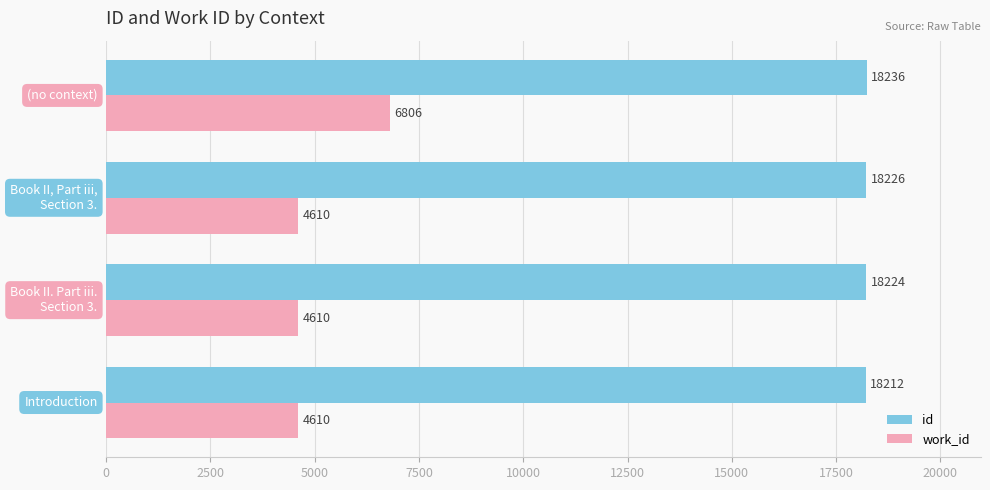

What is the difference between the maximum and second lowest values in the work_id series?

2196